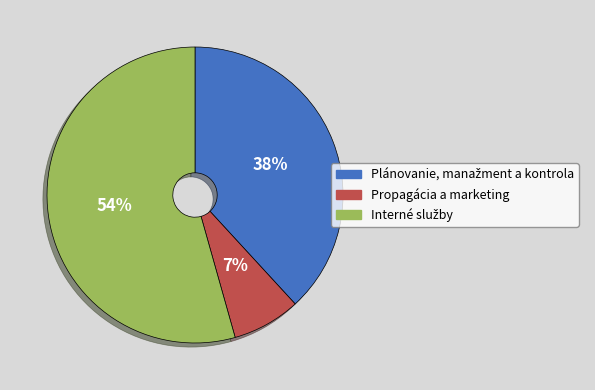

What percentage is the Propagácia a marketing slice, to the nearest percent?

7%